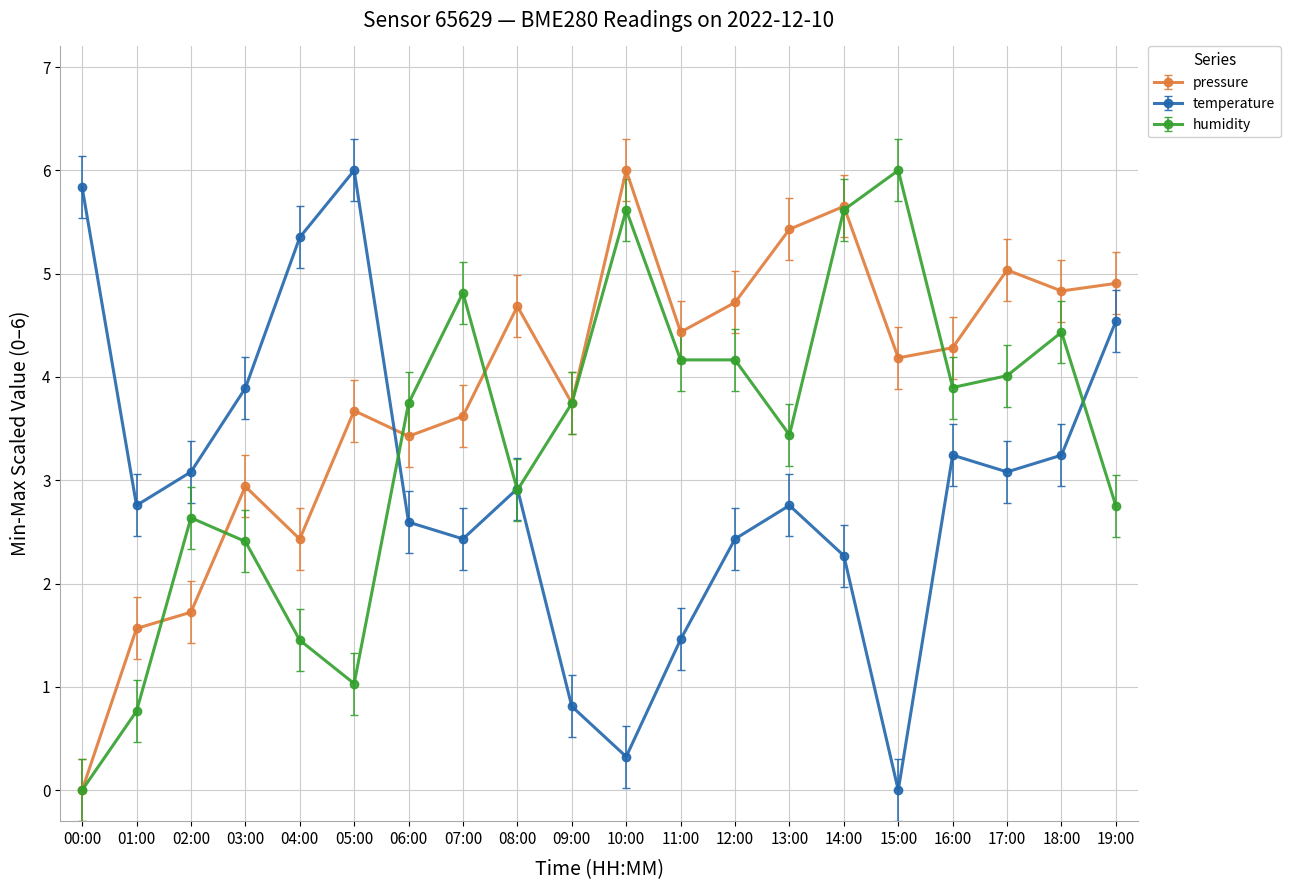

How many interior local peaks does the temperature series have?

4